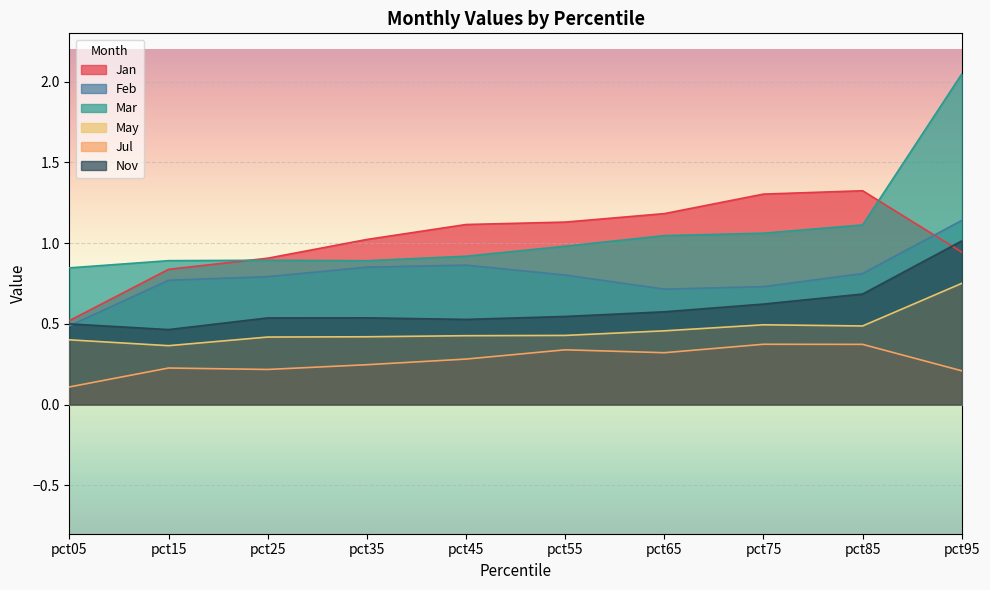

True or false: Jul and Jan cross at least once.

False